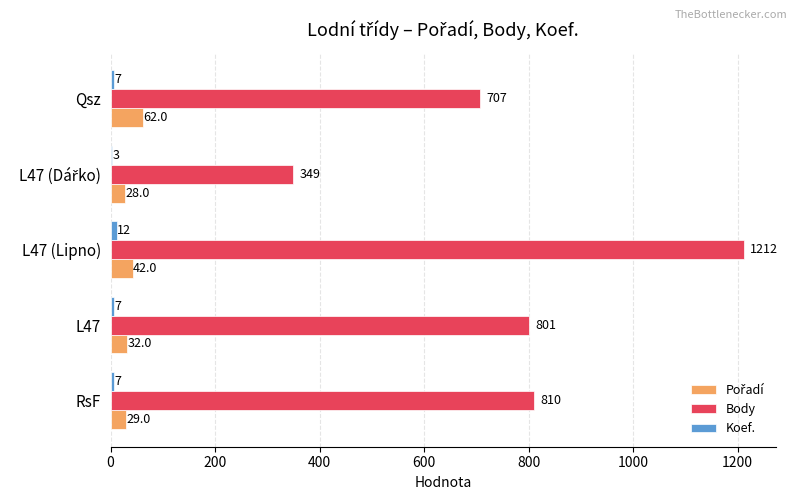

What is the sum of the Body values at L47 and L47 (Lipno)?

2013